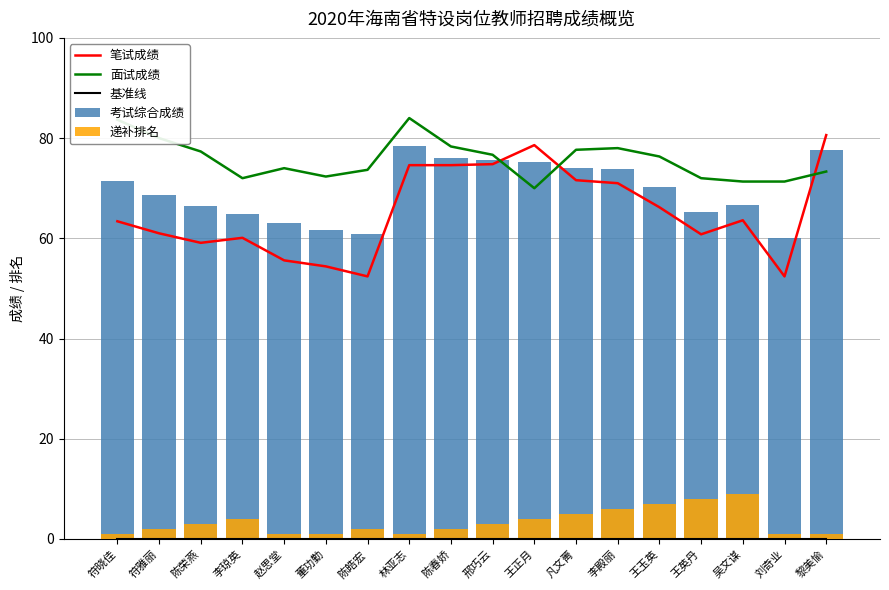

What is the difference between the 笔试成绩 values at 黎美愉 and 刘奇业?

28.2